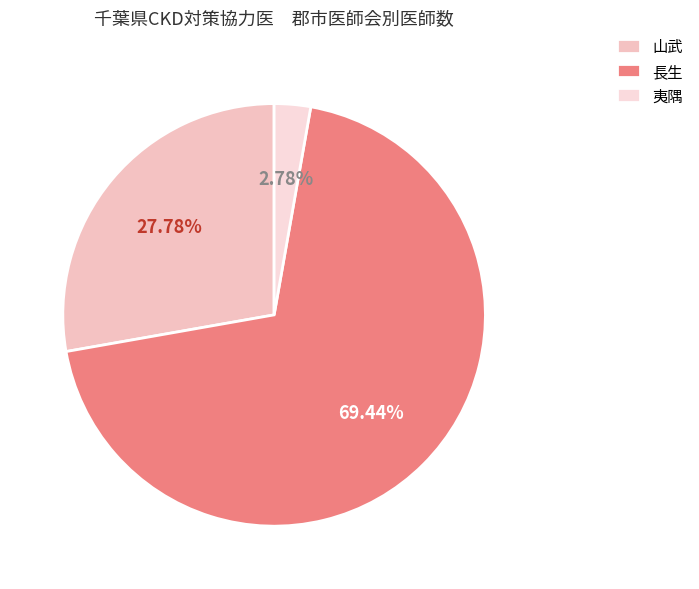

Is there a majority slice in this chart?

Yes